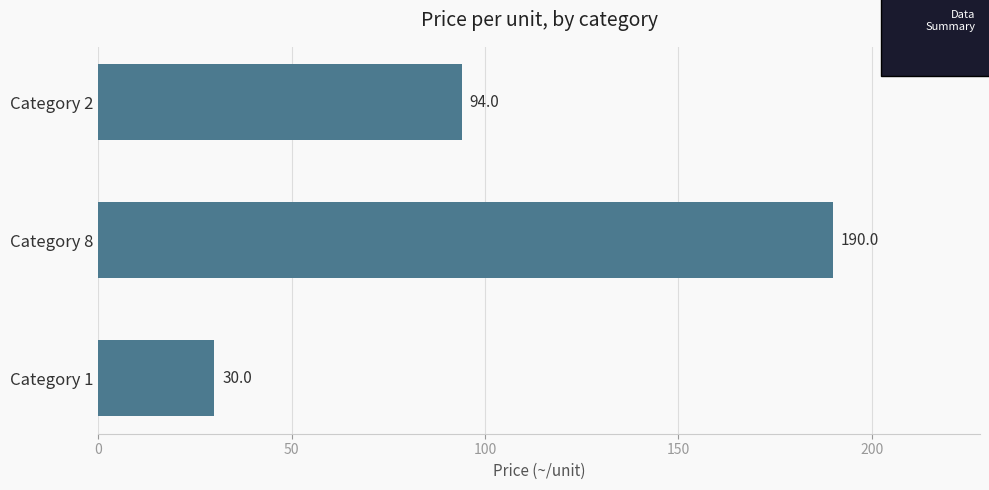

How many values are below 94?

1